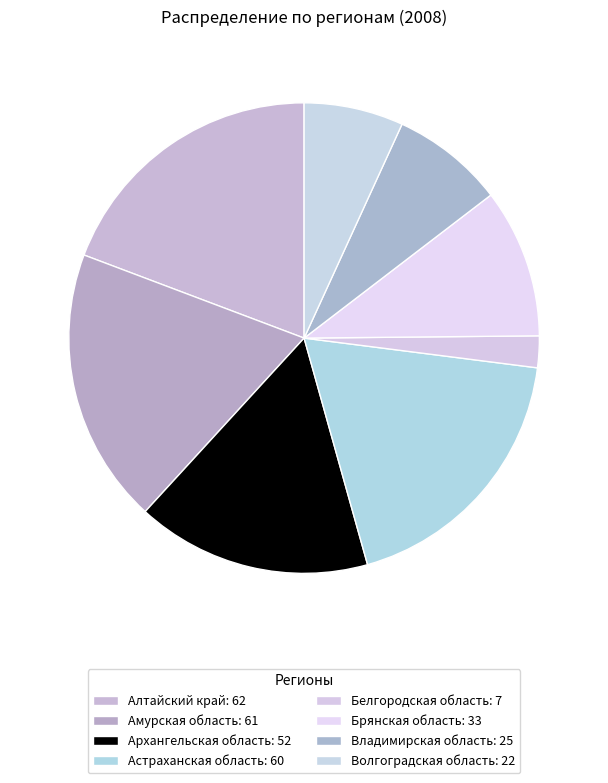

How many segments does this pie chart have?

8